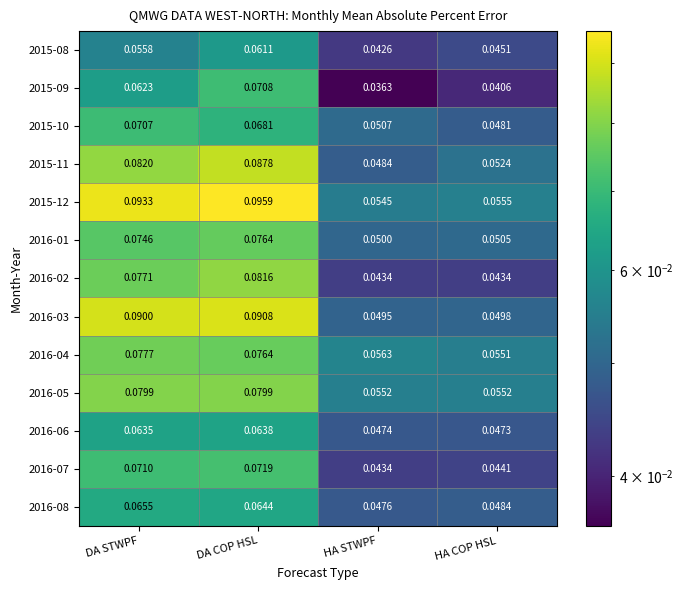

Which series has the largest total across all categories?

2015-12